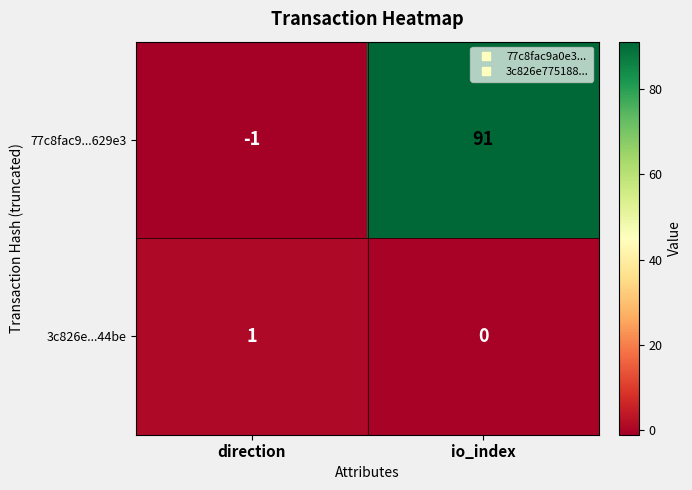

What is the difference between the highest and lowest values at io_index?

91